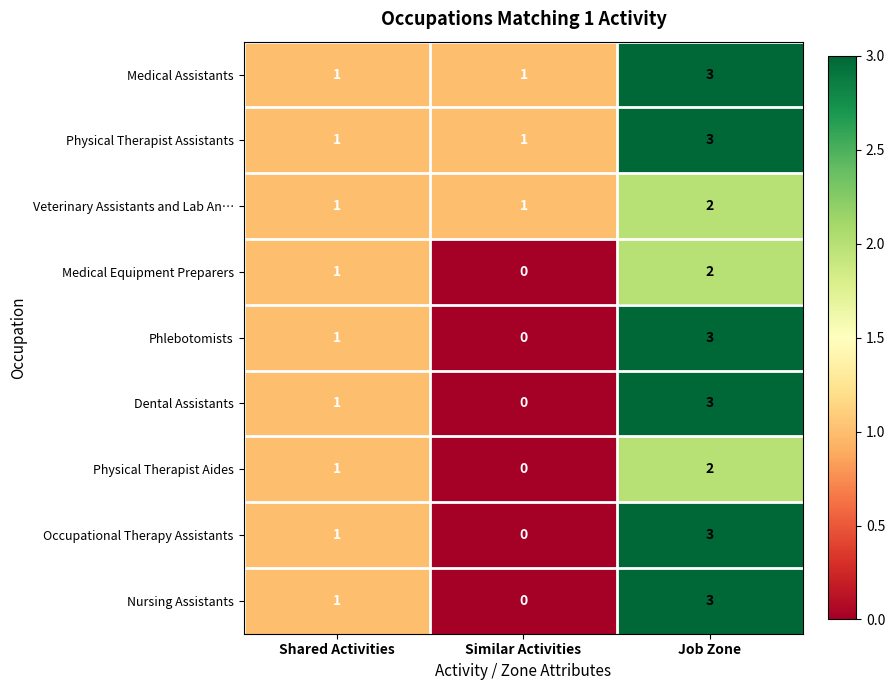

Is it true that Veterinary Assistants and Lab An… equals 3 at Job Zone?

False